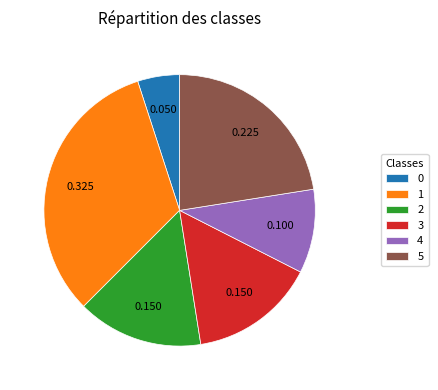

Is 2 the majority of the pie?

No